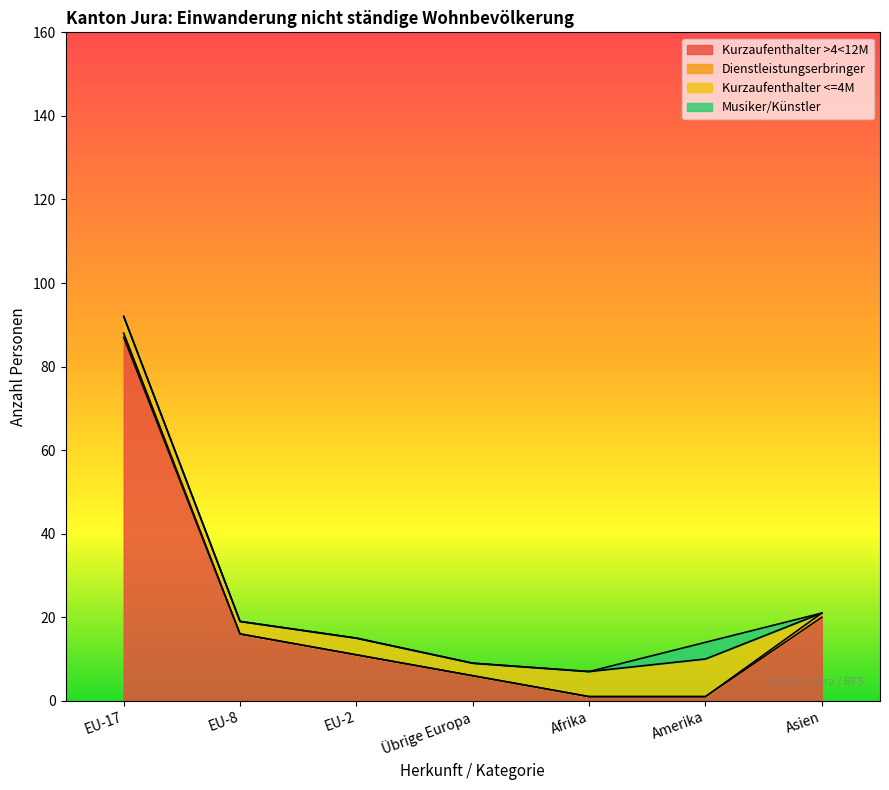

True or false: Kurzaufenthalter >4<12M and Dienstleistungserbringer intersect in this chart.

False